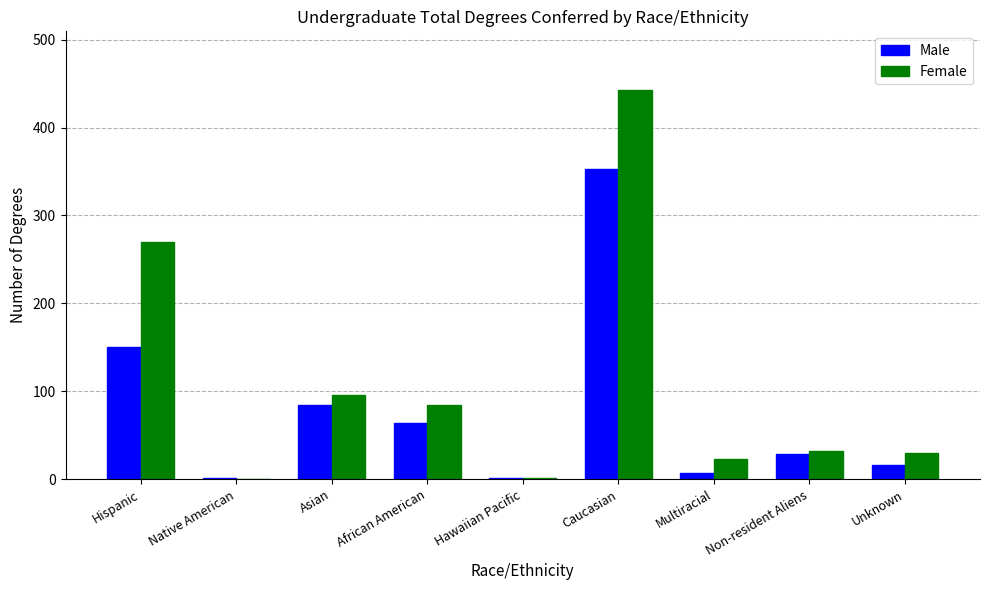

At which category is the sum across all series the highest?

Caucasian